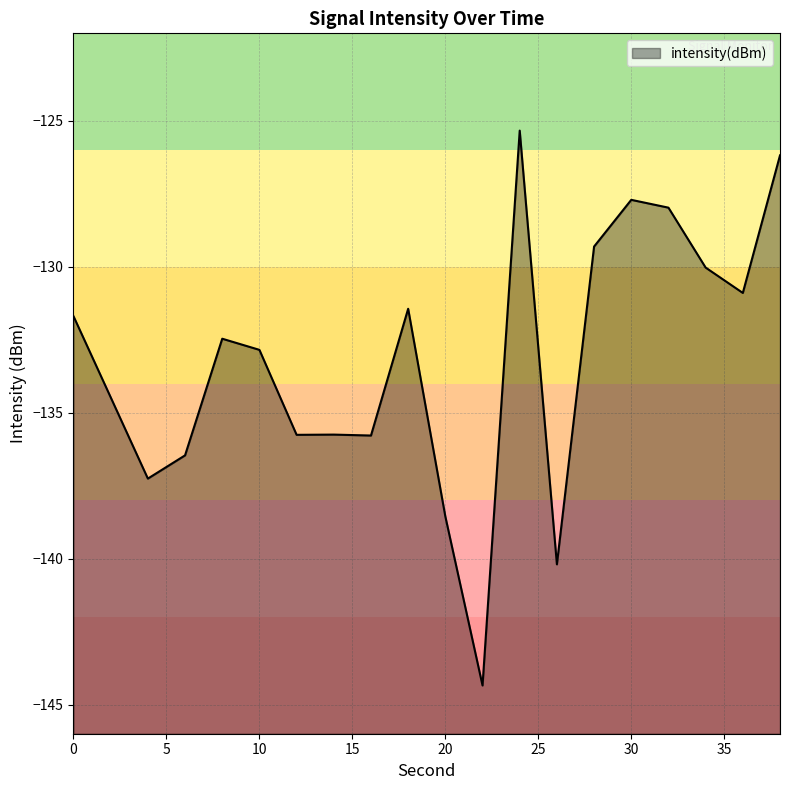

How many values are below -132?

11